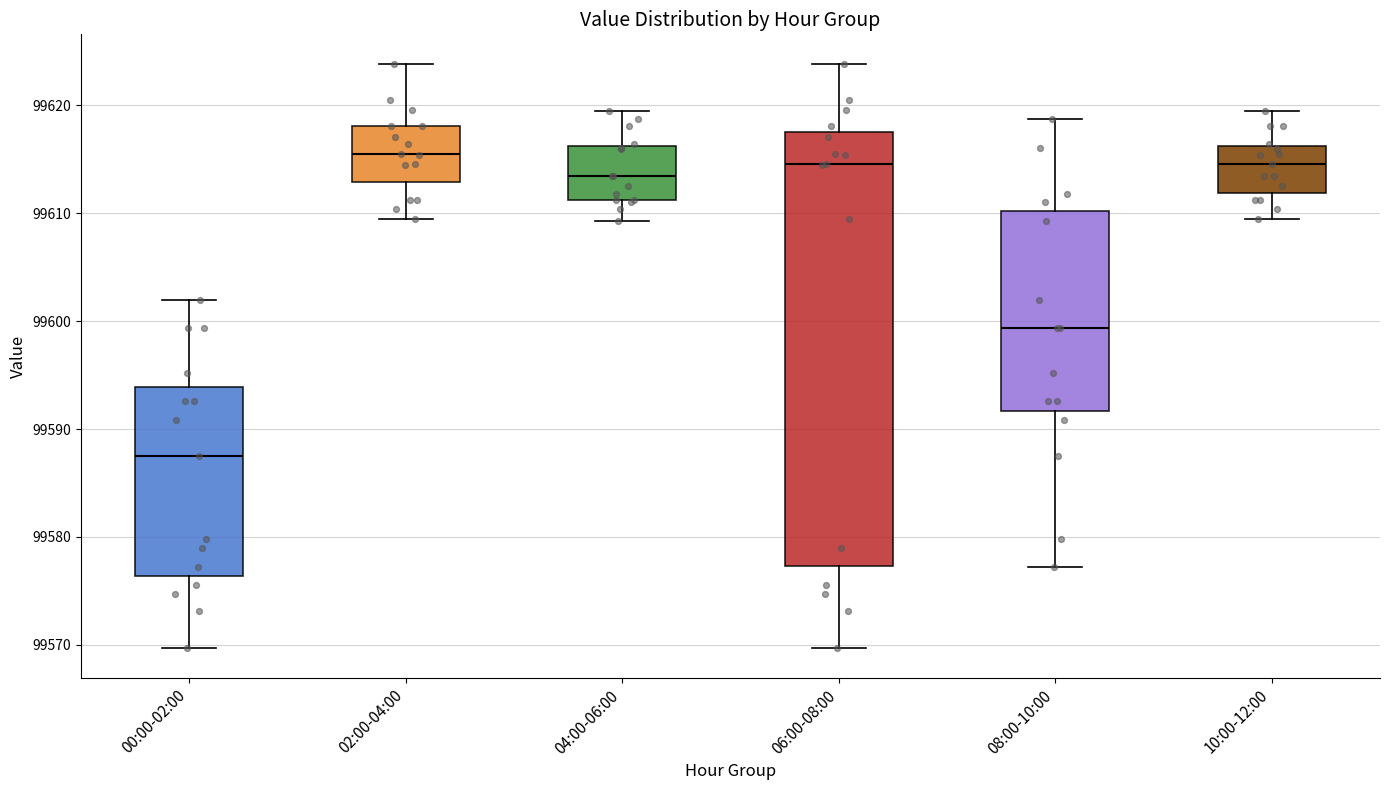

Reading left to right, read every box against the y-axis: the position of its median line, the range the box covers, and the ends of its whiskers. The values are not printed on the chart, so give them approximately, as read against the axis.

00:00-02:00: median 99587, box 99576 to 99594, whiskers 99570 to 99602
02:00-04:00: median 99615, box 99613 to 99618, whiskers 99610 to 99624
04:00-06:00: median 99613, box 99611 to 99616, whiskers 99609 to 99619
06:00-08:00: median 99615, box 99577 to 99618, whiskers 99570 to 99624
08:00-10:00: median 99599, box 99592 to 99610, whiskers 99577 to 99619
10:00-12:00: median 99615, box 99612 to 99616, whiskers 99610 to 99619